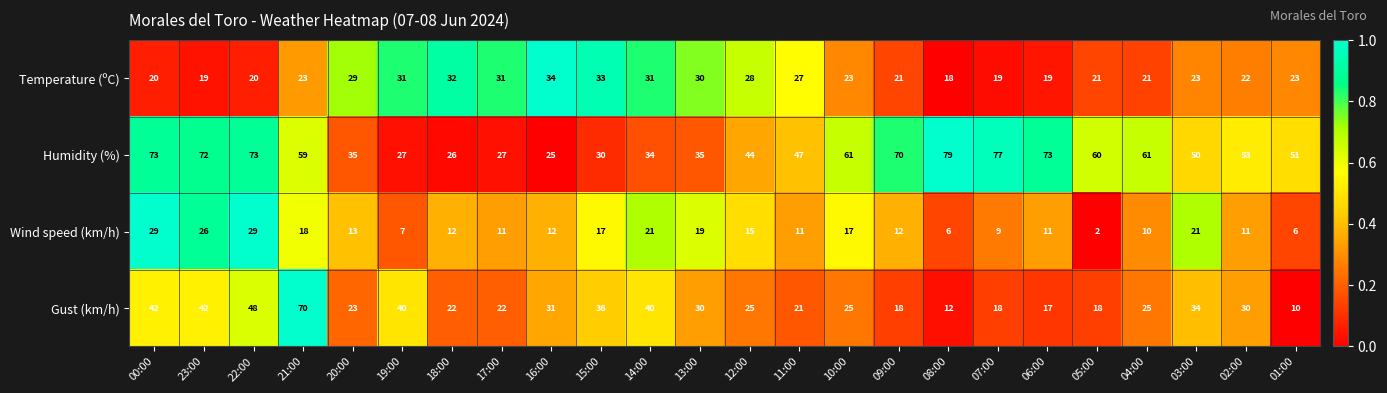

What is the sum of all Gust (km/h) values?

699